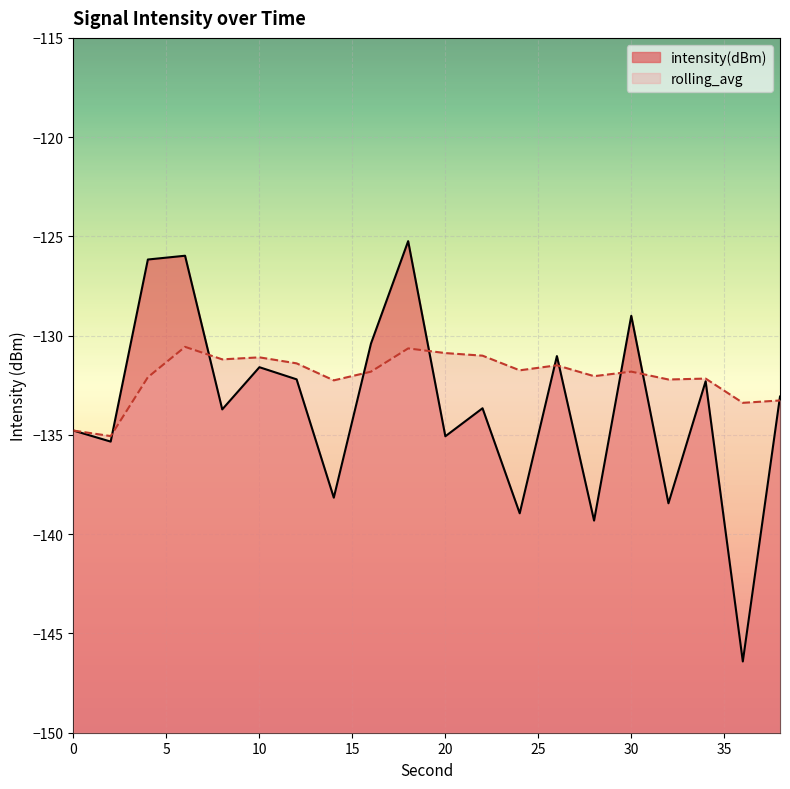

The intensity(dBm) series shows -224.7 at 14. True or false?

False